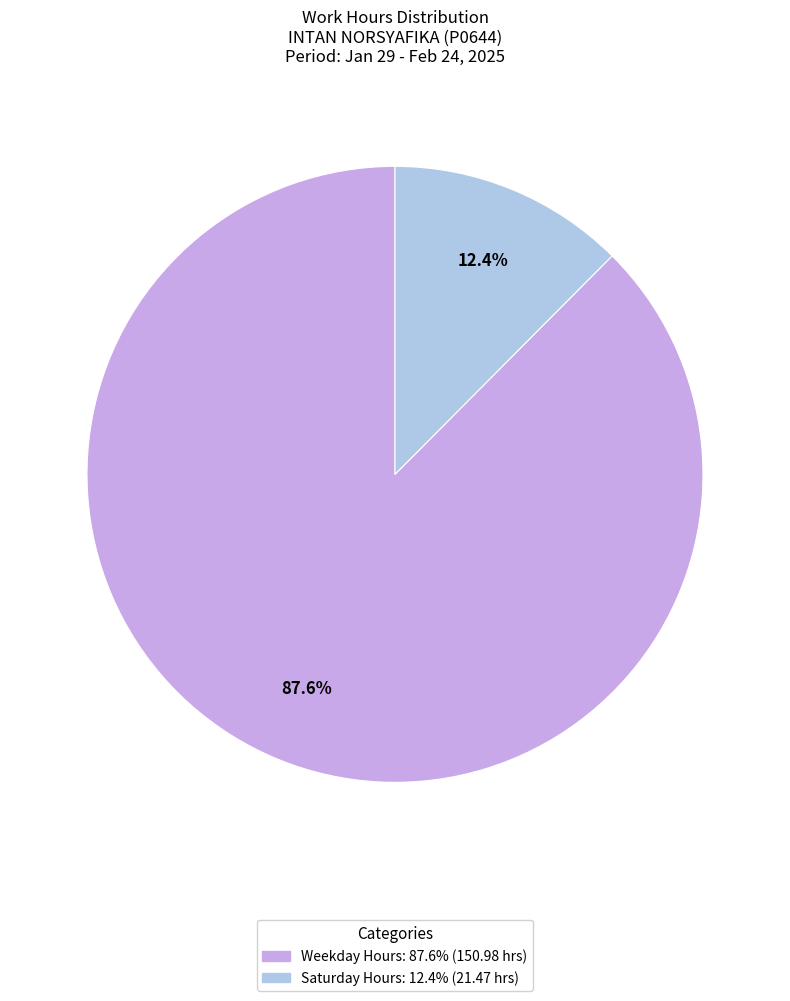

To the nearest percent, what is the difference between the largest and smallest slice percentages?

75%